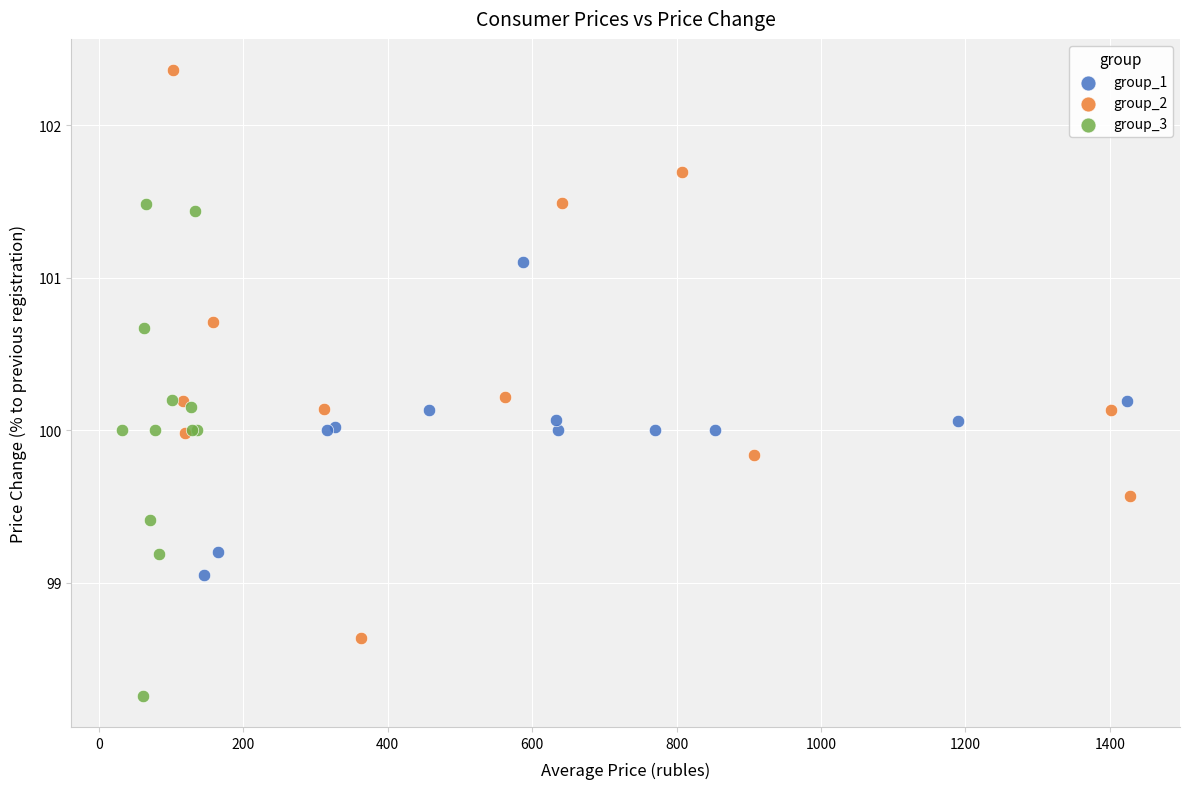

Which series contains the highest Y value?

group_2